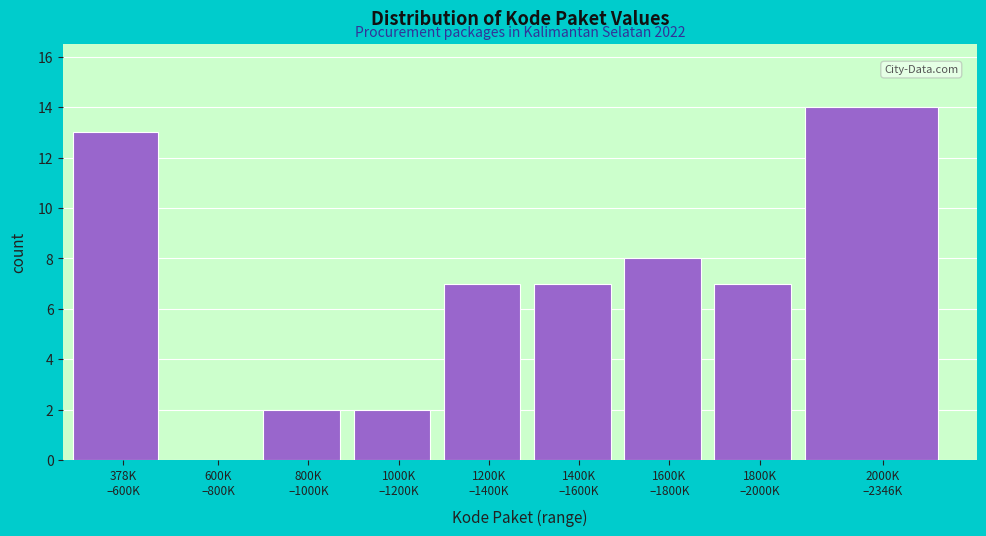

What is the sum of all values?

60